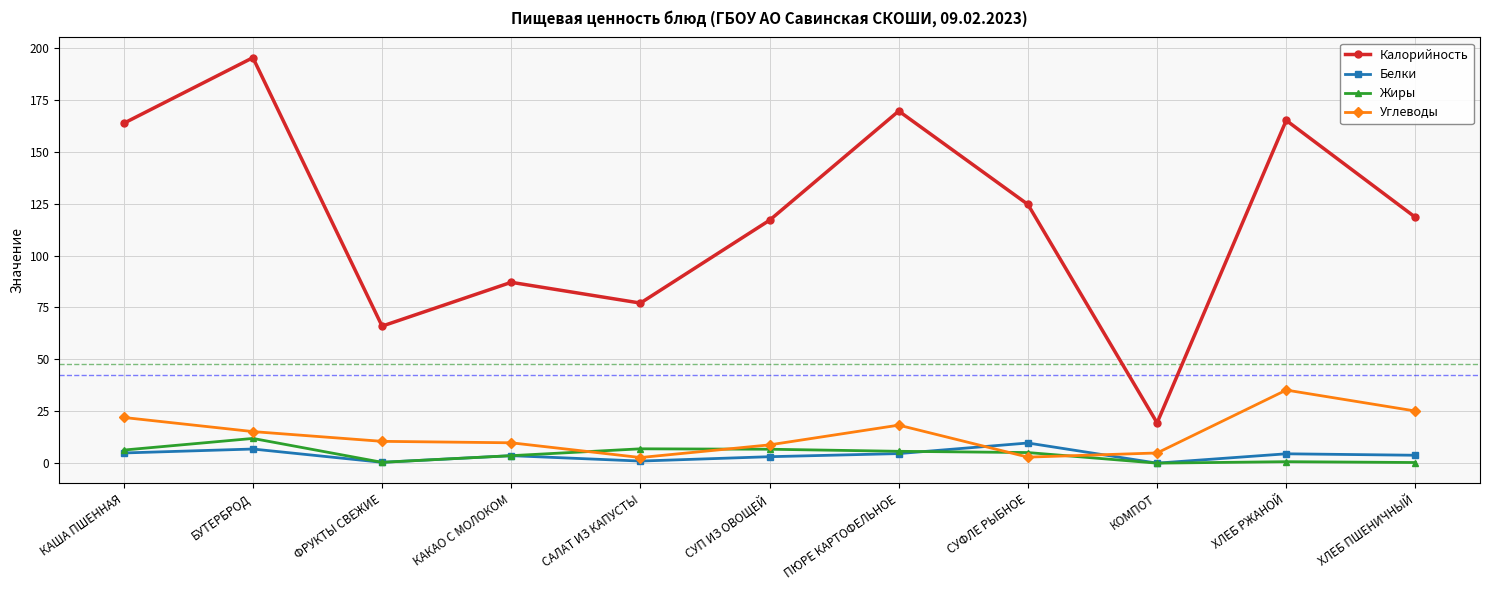

What is the maximum value shown in the chart?

195.3